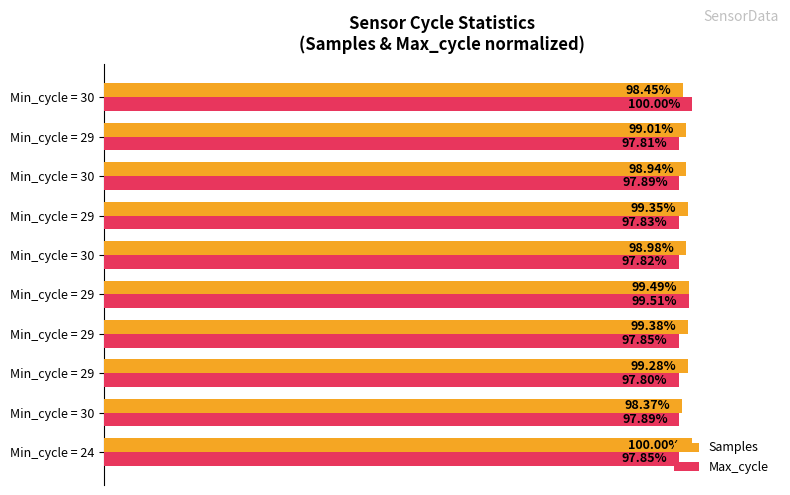

What are all the series names shown in the legend?

Samples, Max_cycle